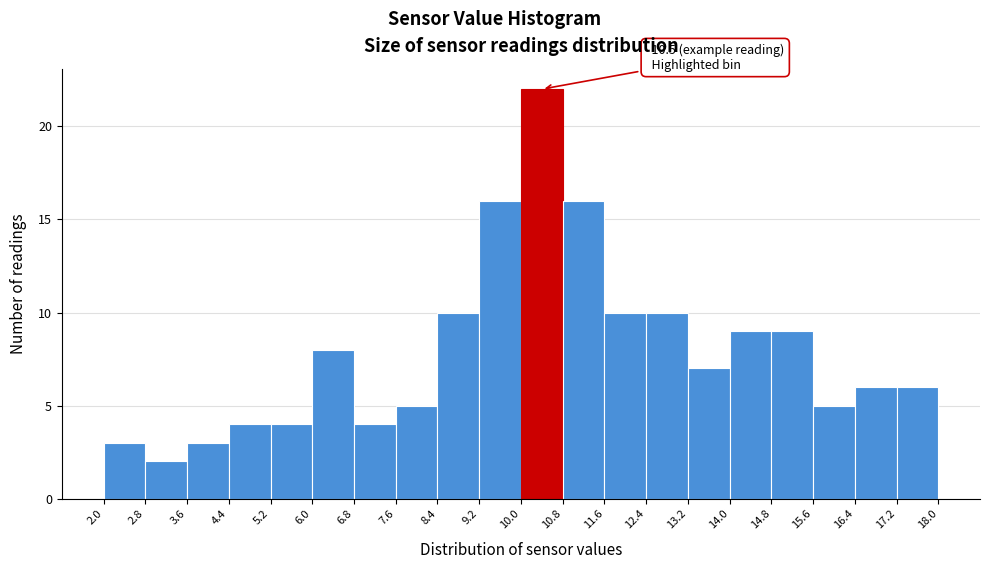

Over which range of the x-axis is the bar tallest?

10.0 to 10.8